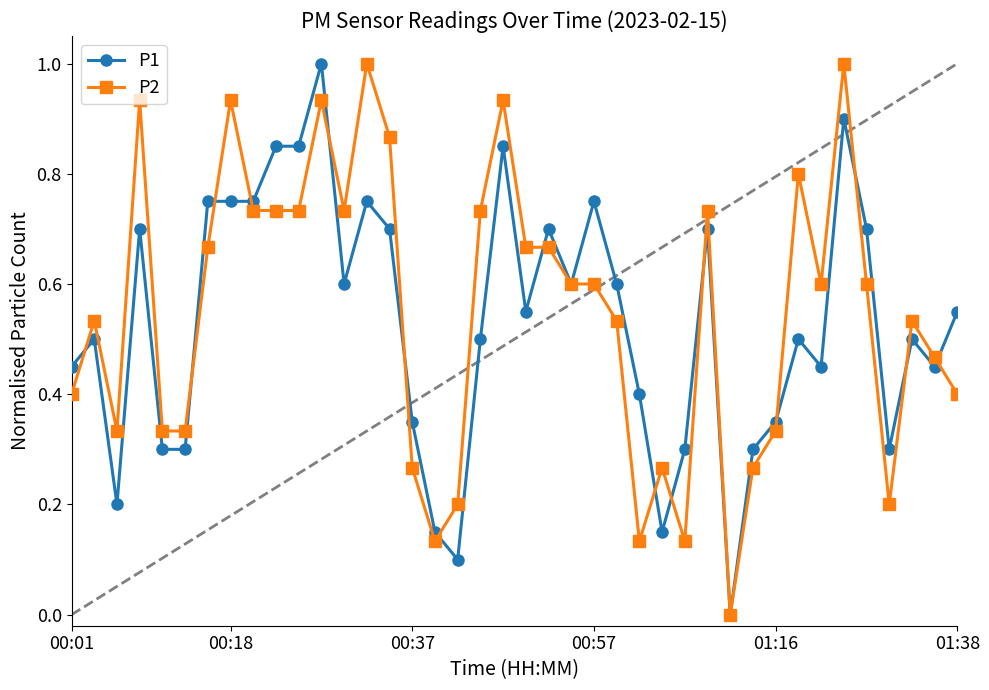

What is the highest value of the P2 series?

1.0